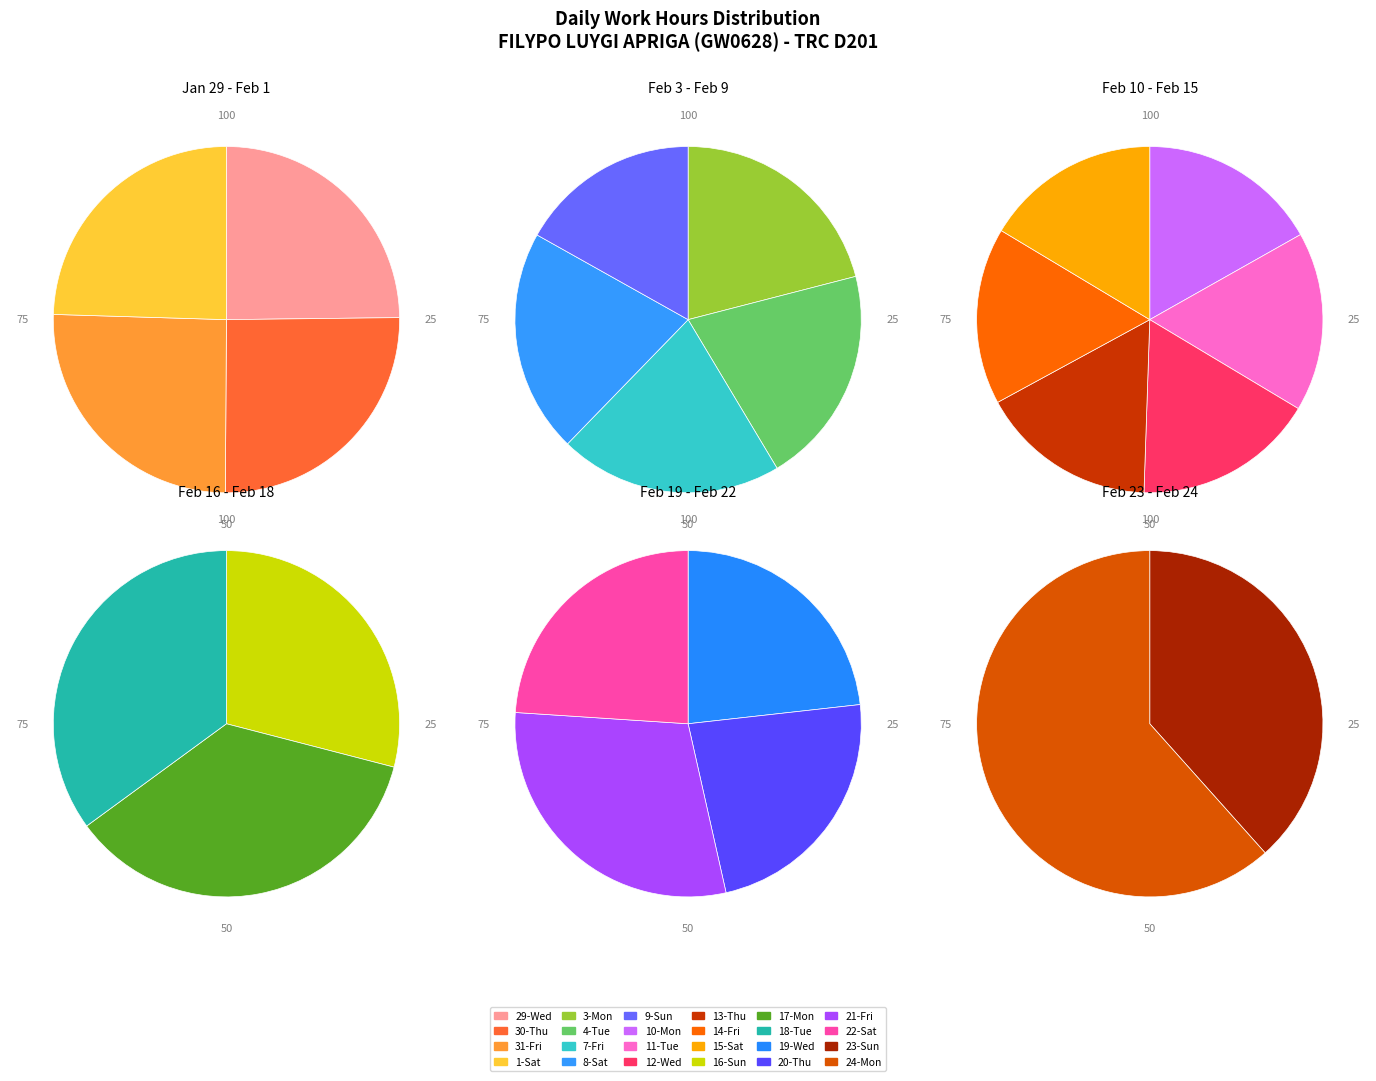

Approximately how many times larger is the value at 17-Mon compared to 9-Sun?

1.3